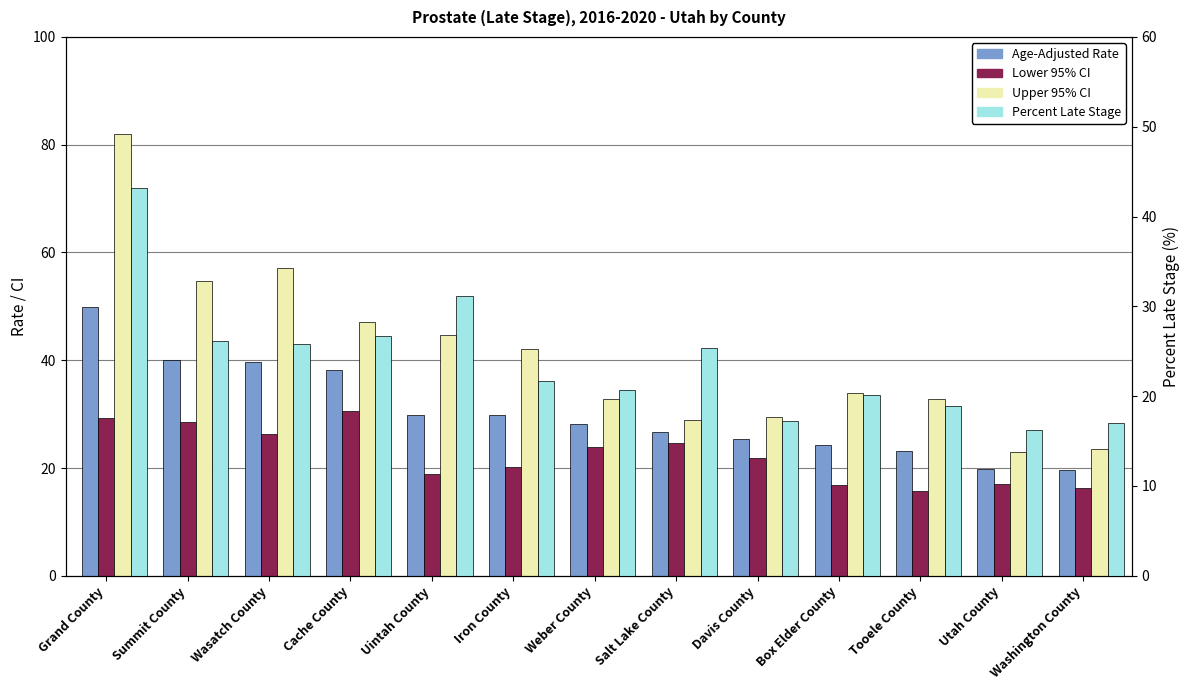

What position from the left is Tooele County?

11